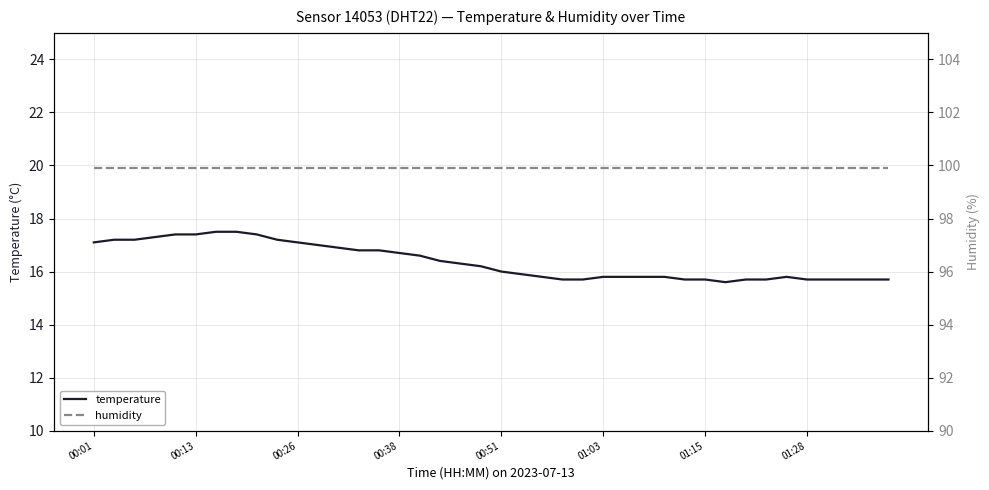

Which series has the largest total across all categories?

humidity